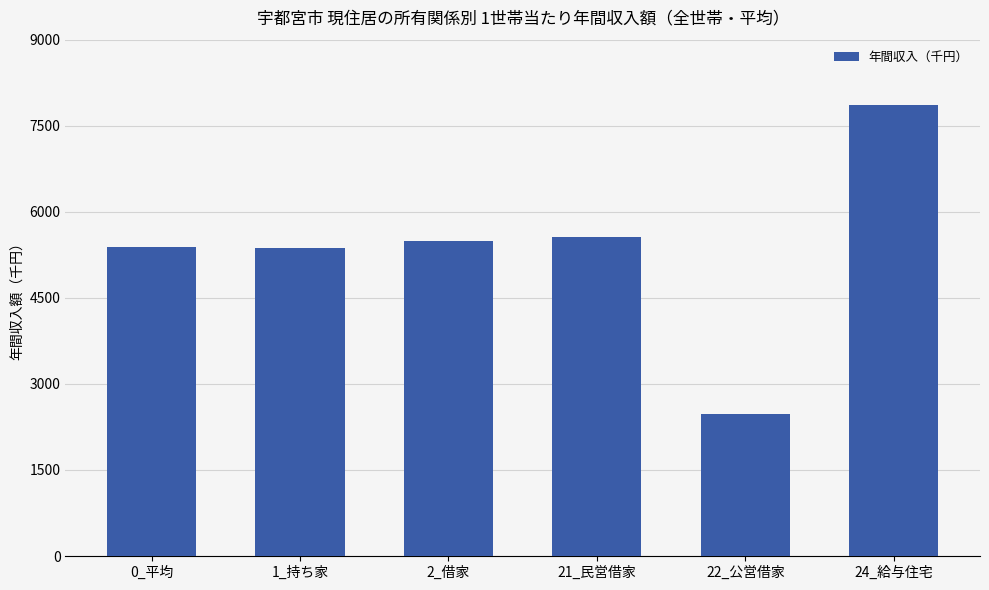

What is the minimum value shown in the chart?

2472